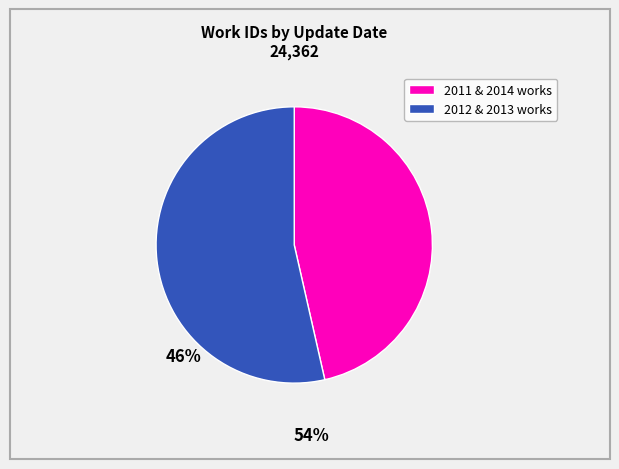

Is there a majority slice in this chart?

Yes